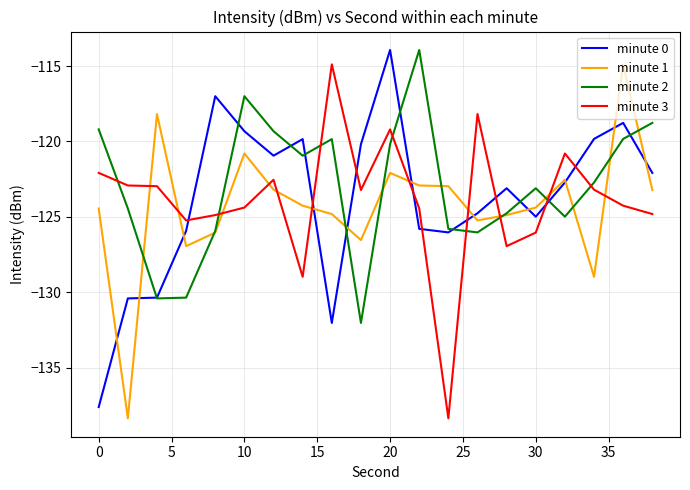

True or false: minute 1 and minute 3 intersect in this chart.

True